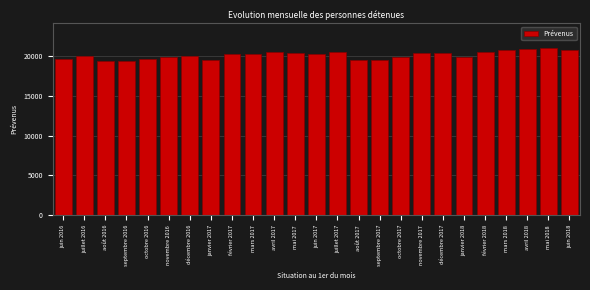

What is the label of the 1st bar from the left?

juin 2016